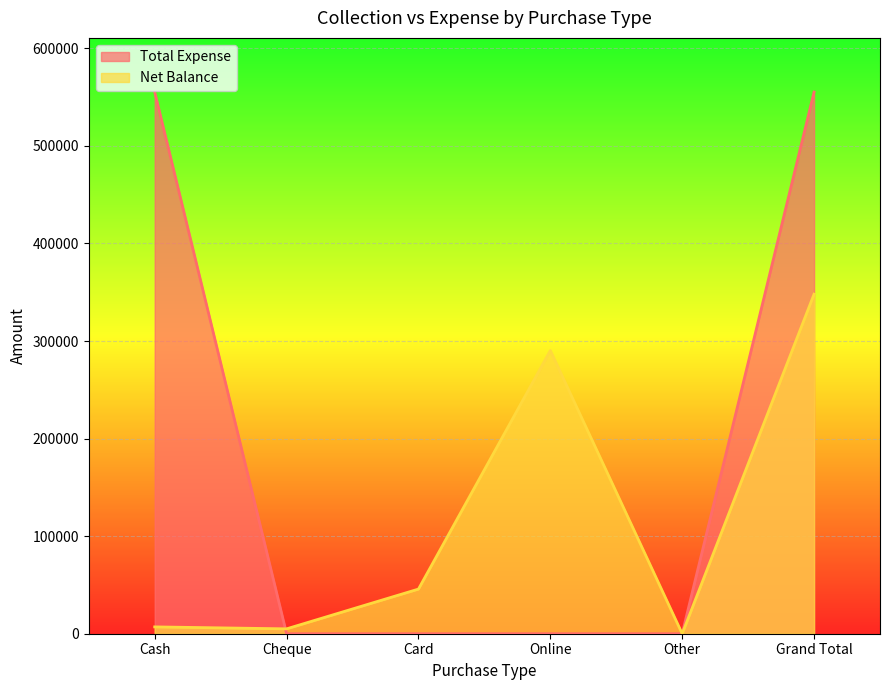

List the labels in order of Total Expense value, largest first.

Cash, Grand Total, Cheque, Card, Online, Other